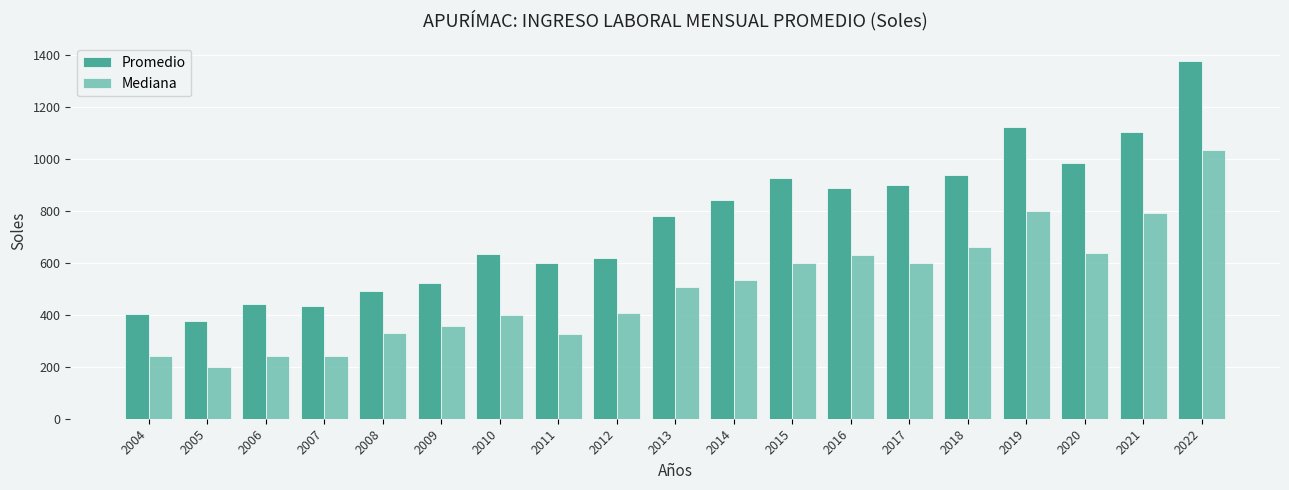

What is the approximate value of Promedio at 2014?

841.6